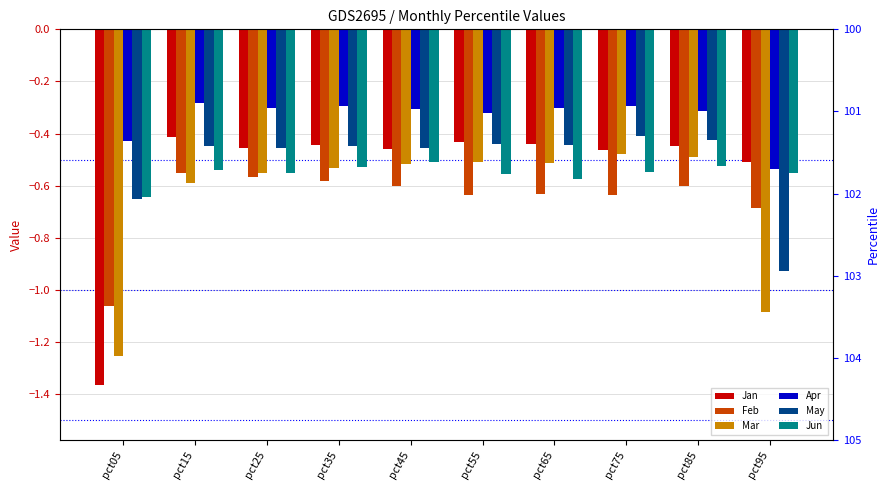

What value does the Jan series have at pct35?

-0.4